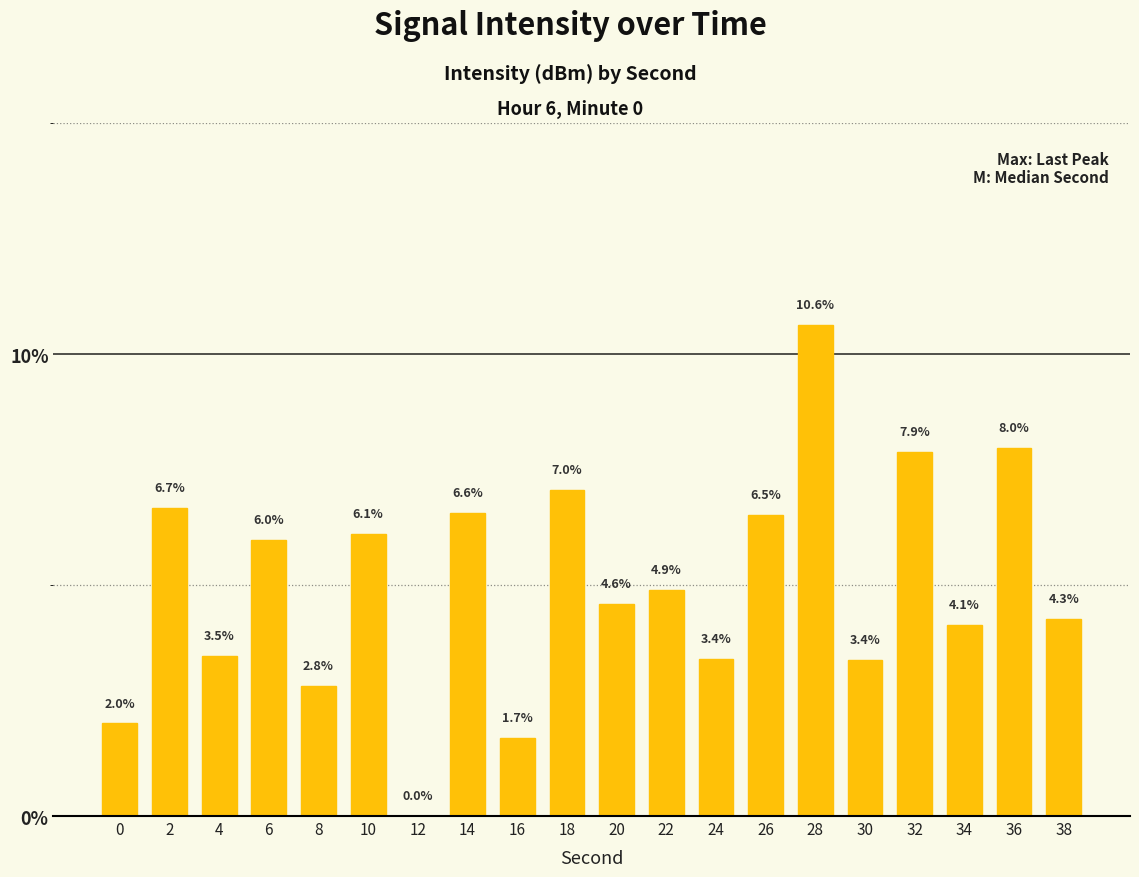

How many data points are above 4?

13